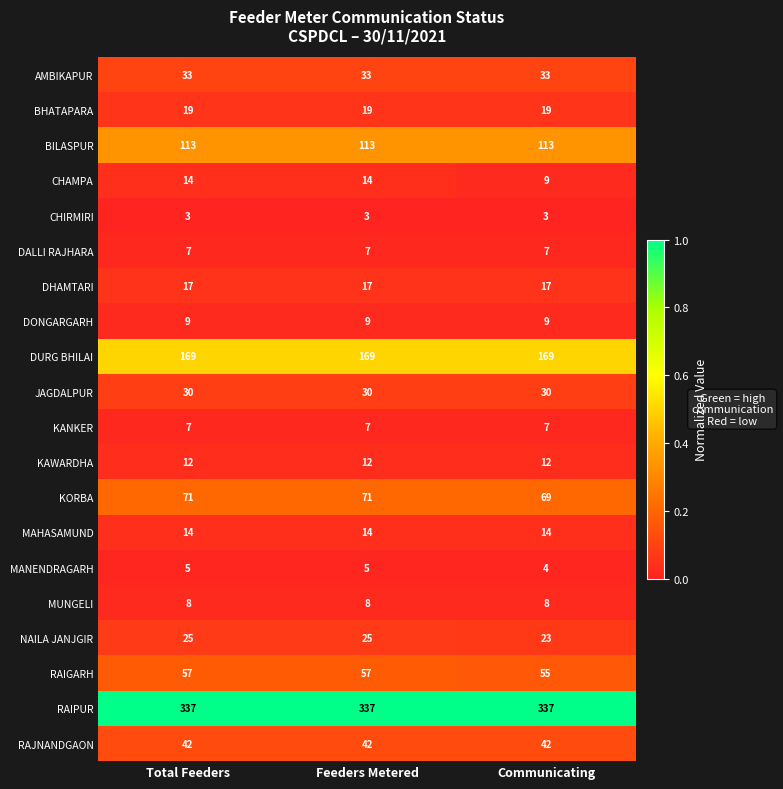

Which series has the largest total across all categories?

RAIPUR